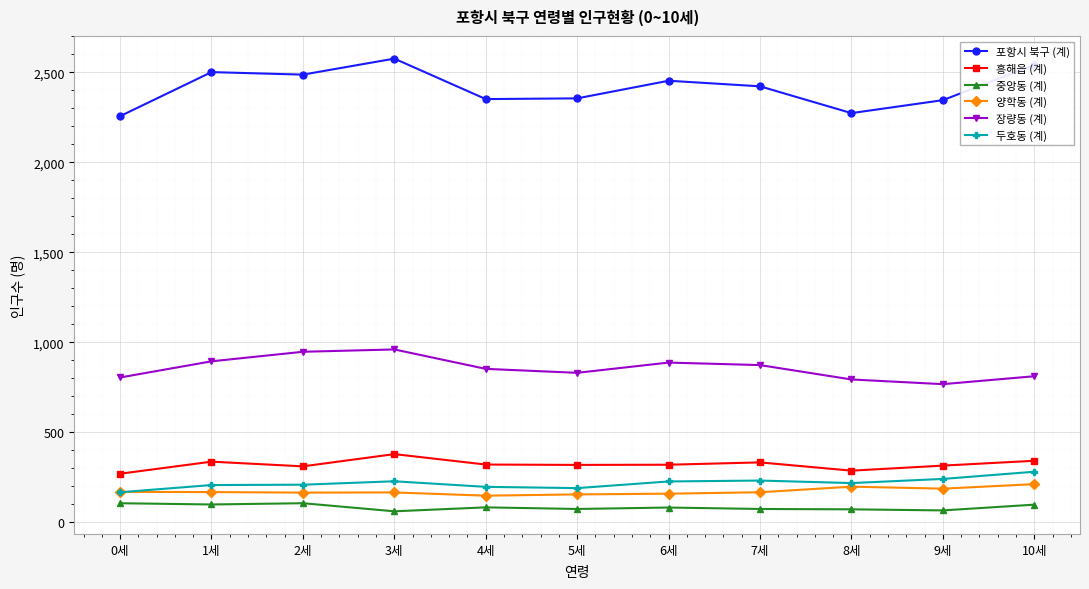

True or false: 두호동 (계) has more than 0 interior local peaks.

True